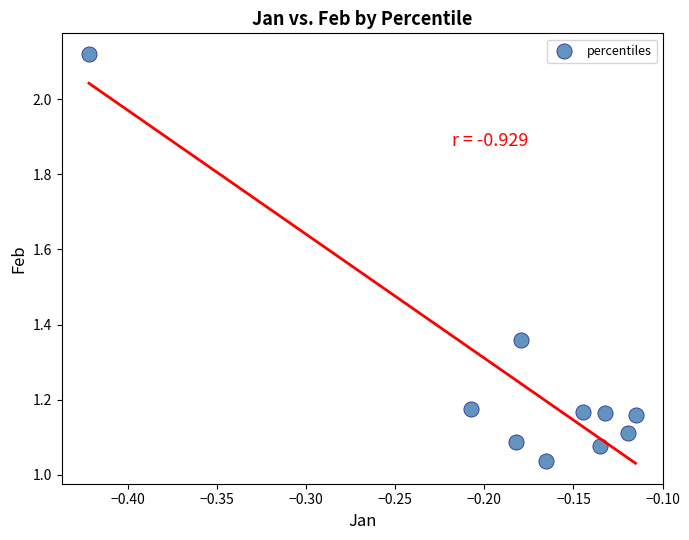

What is the range of X values (max minus min)?

0.3